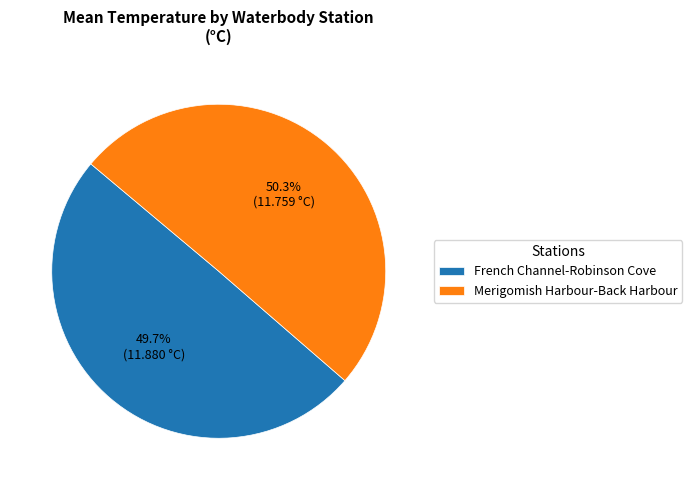

To the nearest percent, what is the average slice percentage?

50%